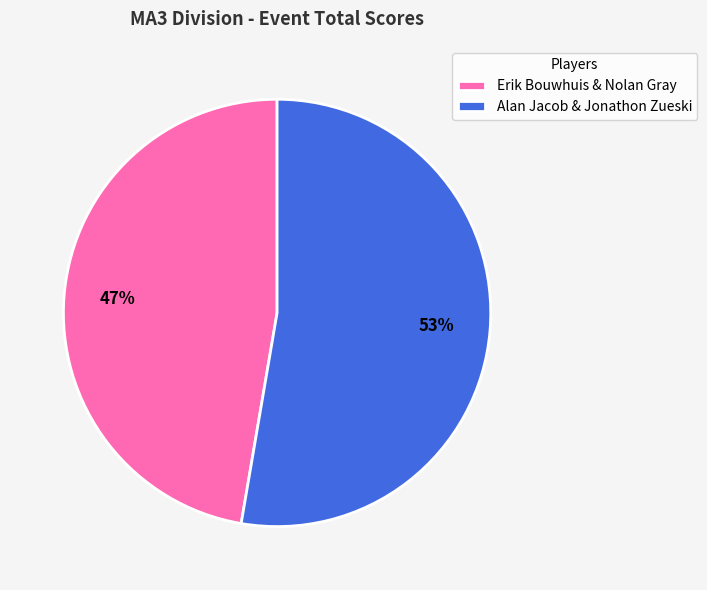

Is the sum of Alan Jacob & Jonathon Zueski and Erik Bouwhuis & Nolan Gray greater than half?

Yes